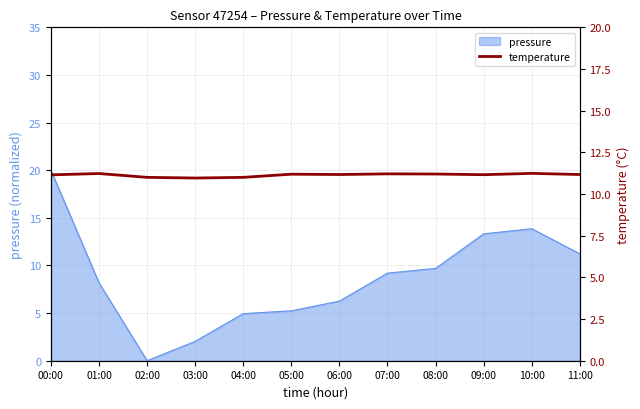

What is the sum of the values at 11:00 and 08:00?

22.4